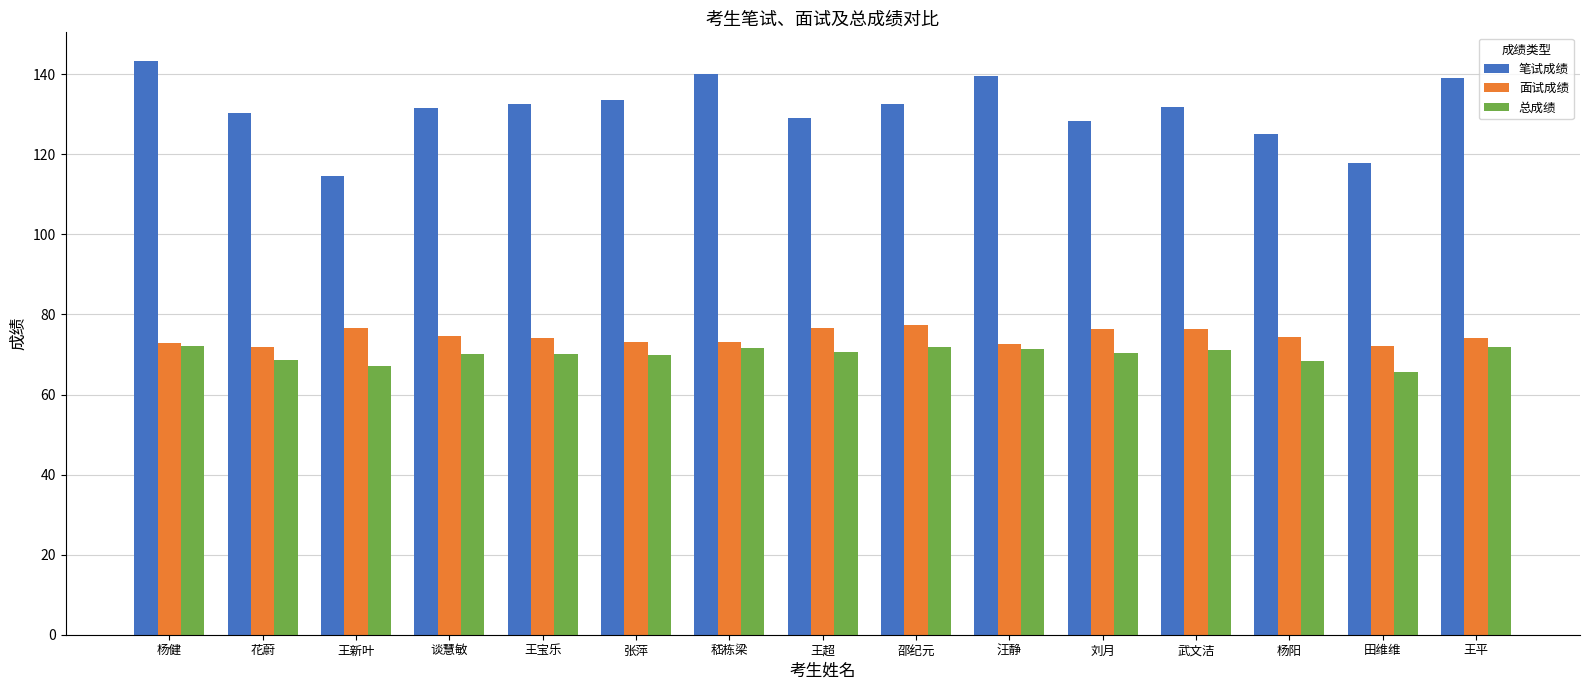

Which series has the largest total across all categories?

笔试成绩